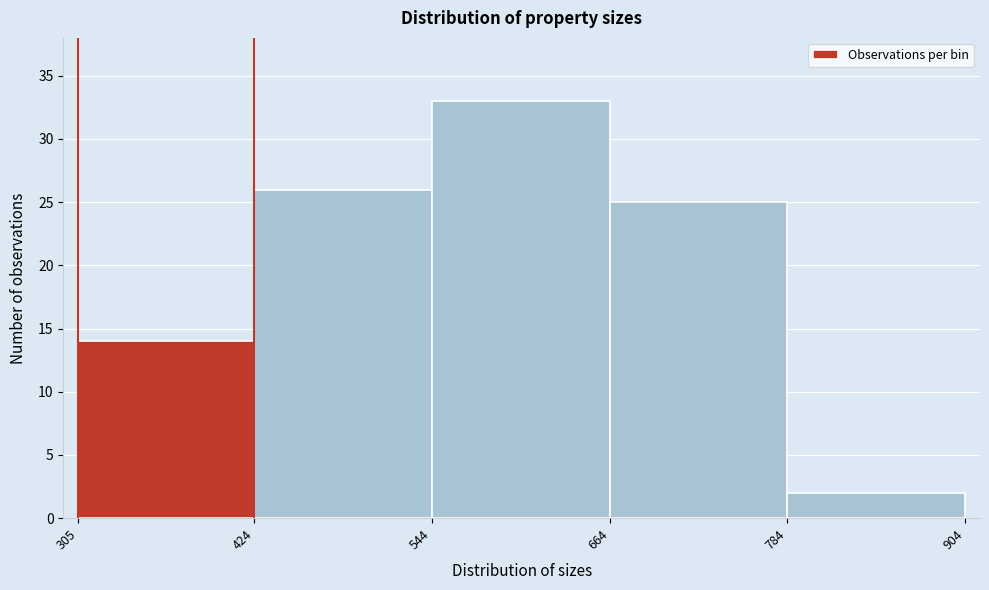

Over which range of the x-axis is the bar tallest?

544 to 664